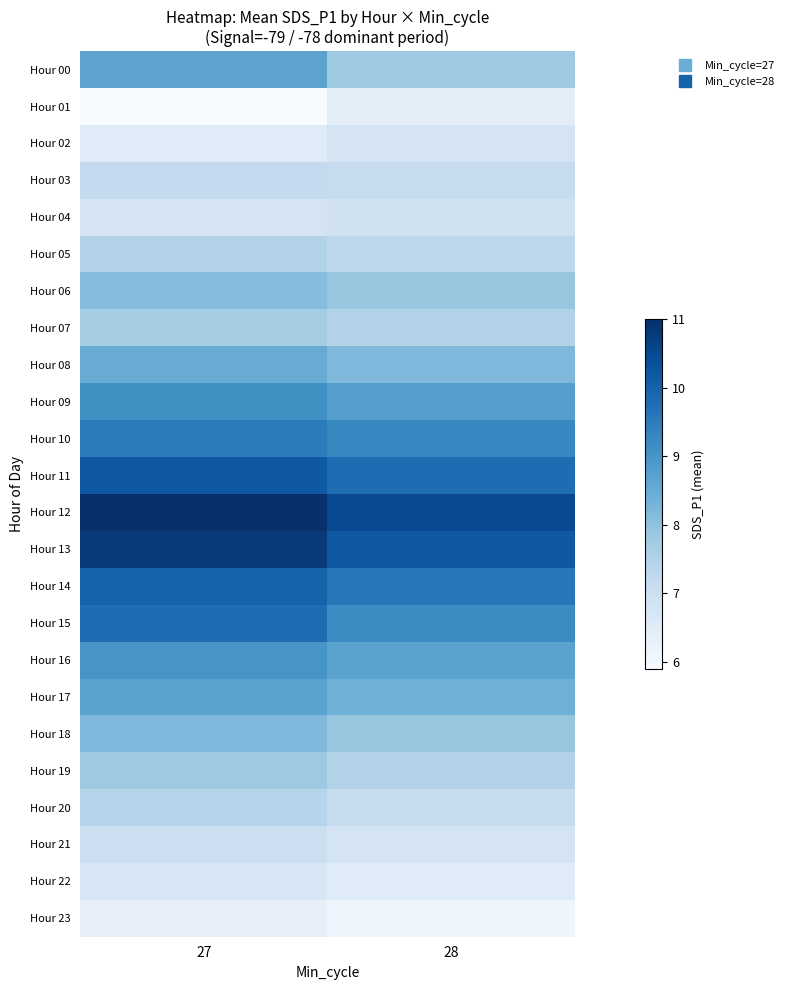

At which category is the sum across all series the highest?

27